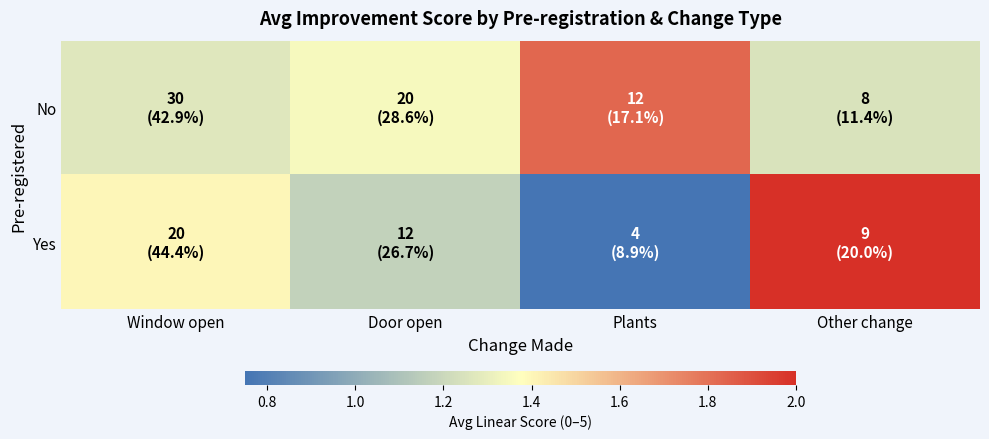

At which label does No reach its peak?

Plants